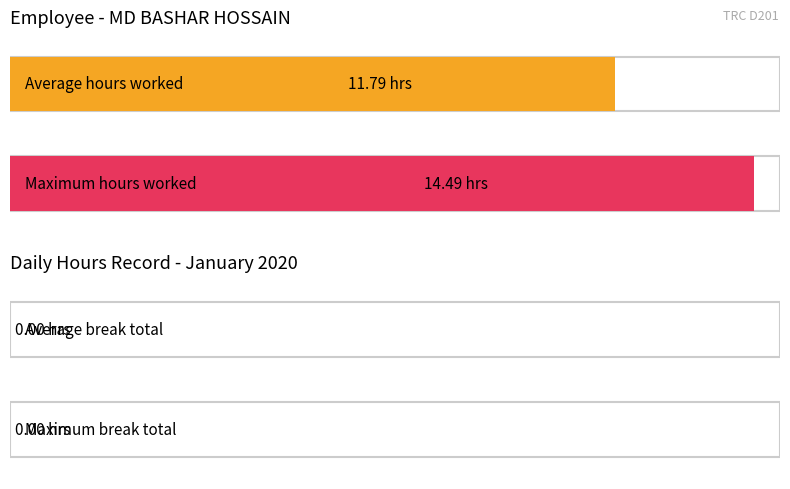

True or false: Average utilization has a value of 15.8 at 7.

False